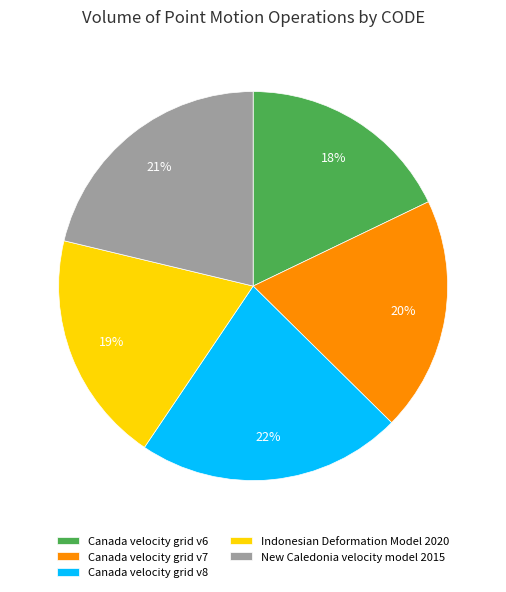

Combined, do New Caledonia velocity model 2015 and Canada velocity grid v7 account for over 50%?

No